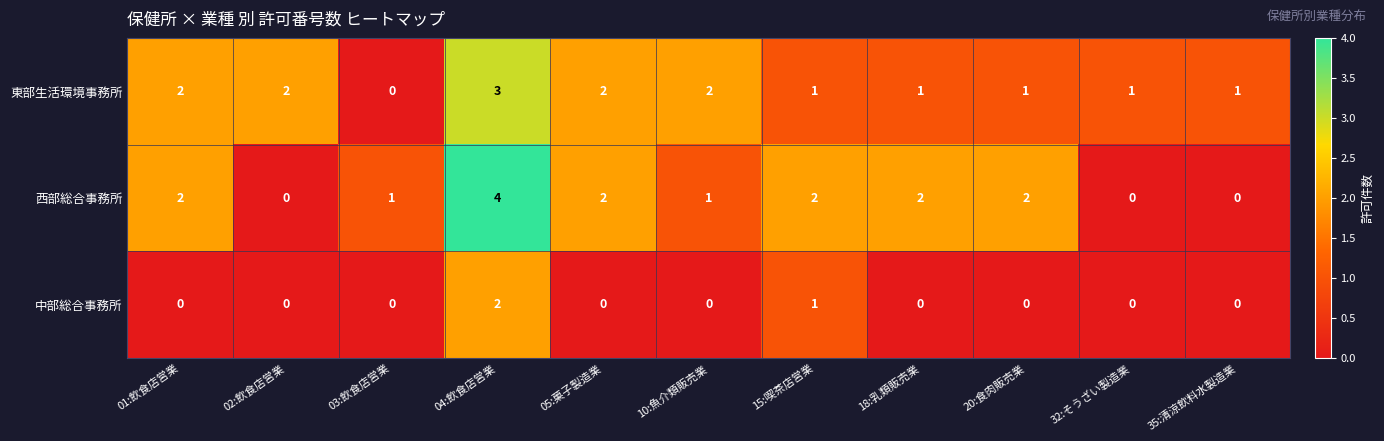

What is the difference between the maximum and minimum values in the 西部総合事務所 series?

4